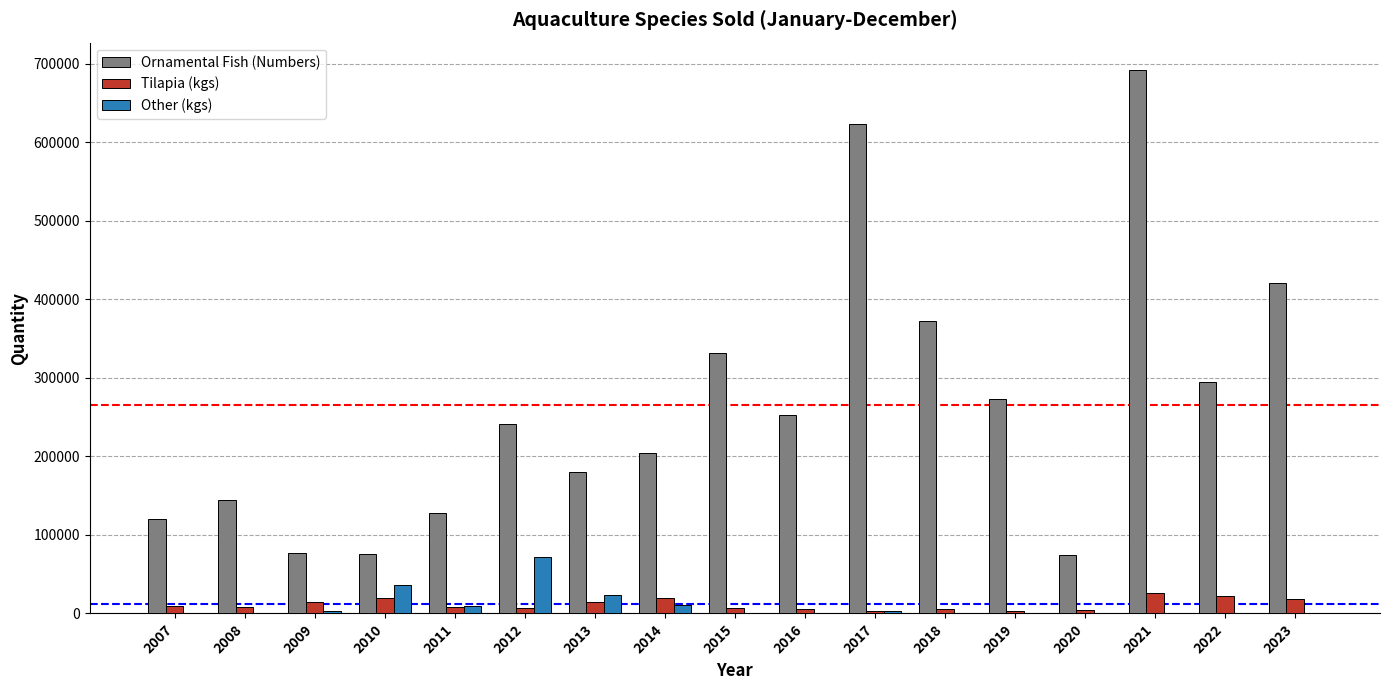

What are all the series names shown in the legend?

Ornamental Fish (Numbers), Tilapia (kgs), Other (kgs)